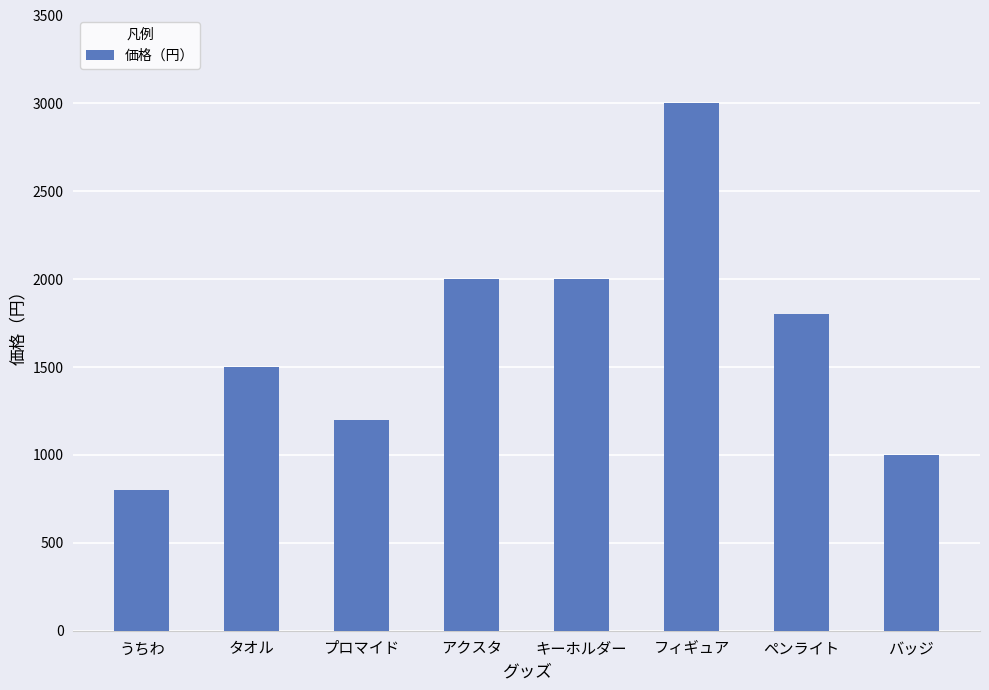

Read the value at フィギュア, to the nearest 50.

3000